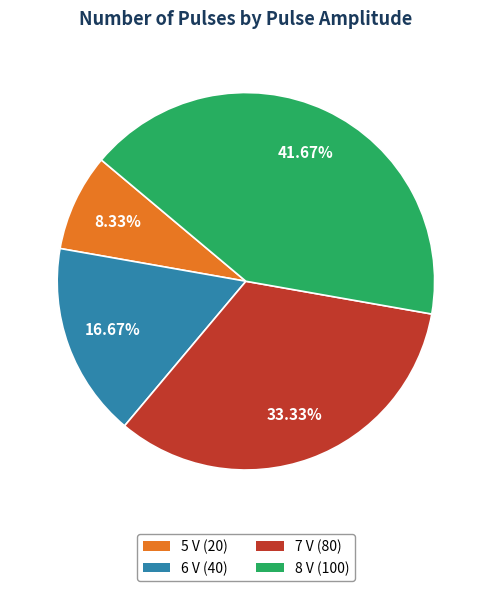

To the nearest percent, what portion does 8 V represent?

42%